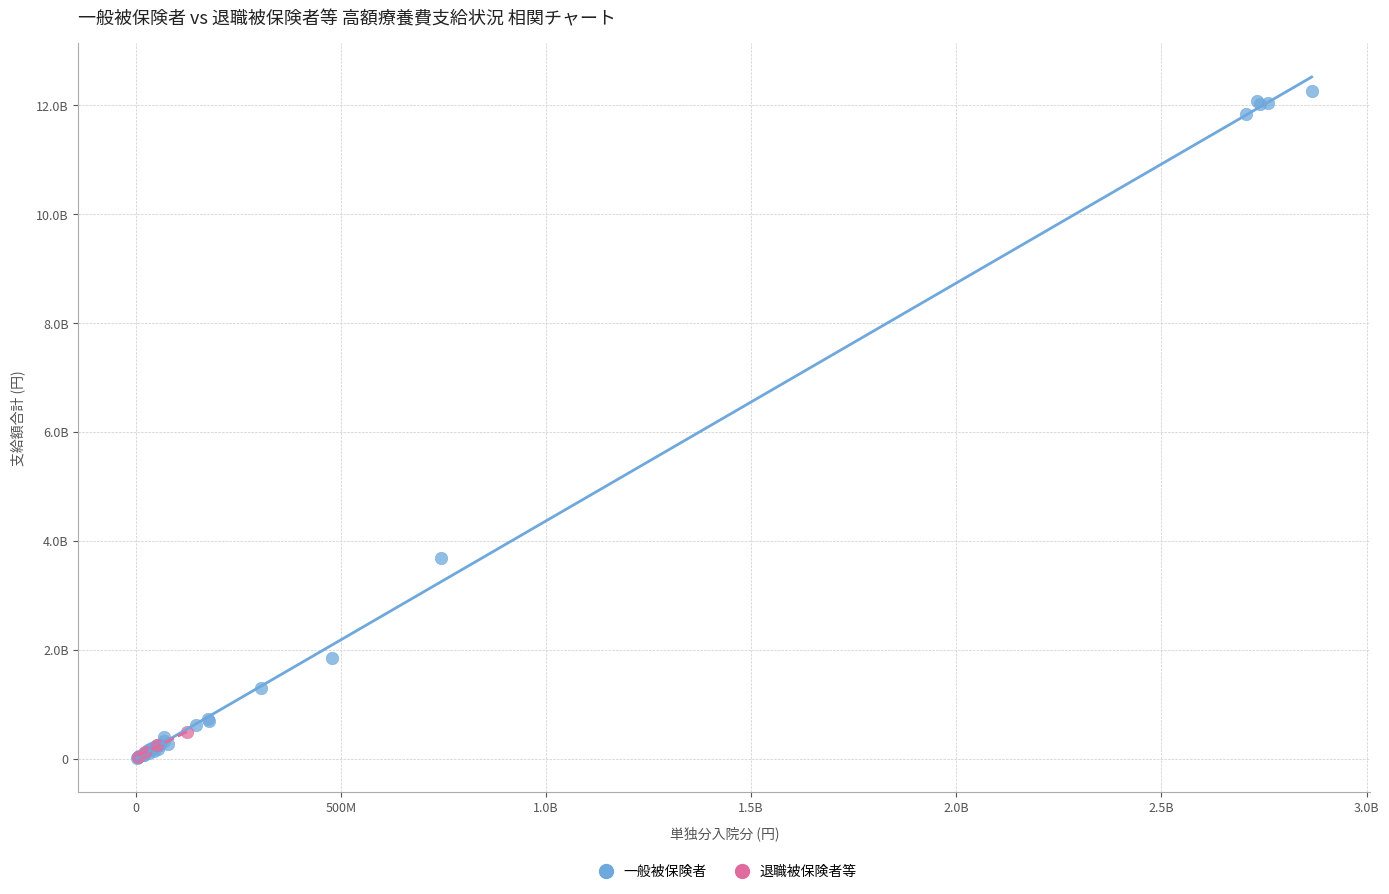

What are all the series names shown in the legend?

一般被保険者, 退職被保険者等